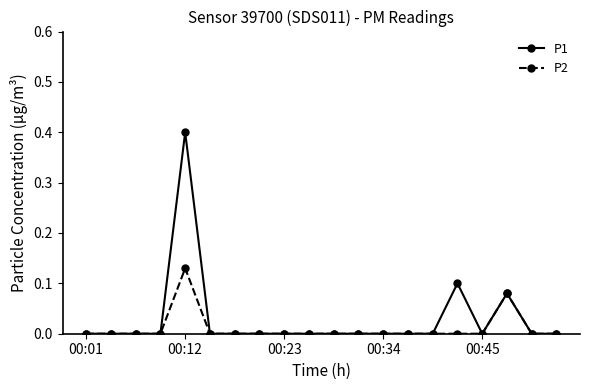

True or false: P2 has more than 1 interior local peaks.

True